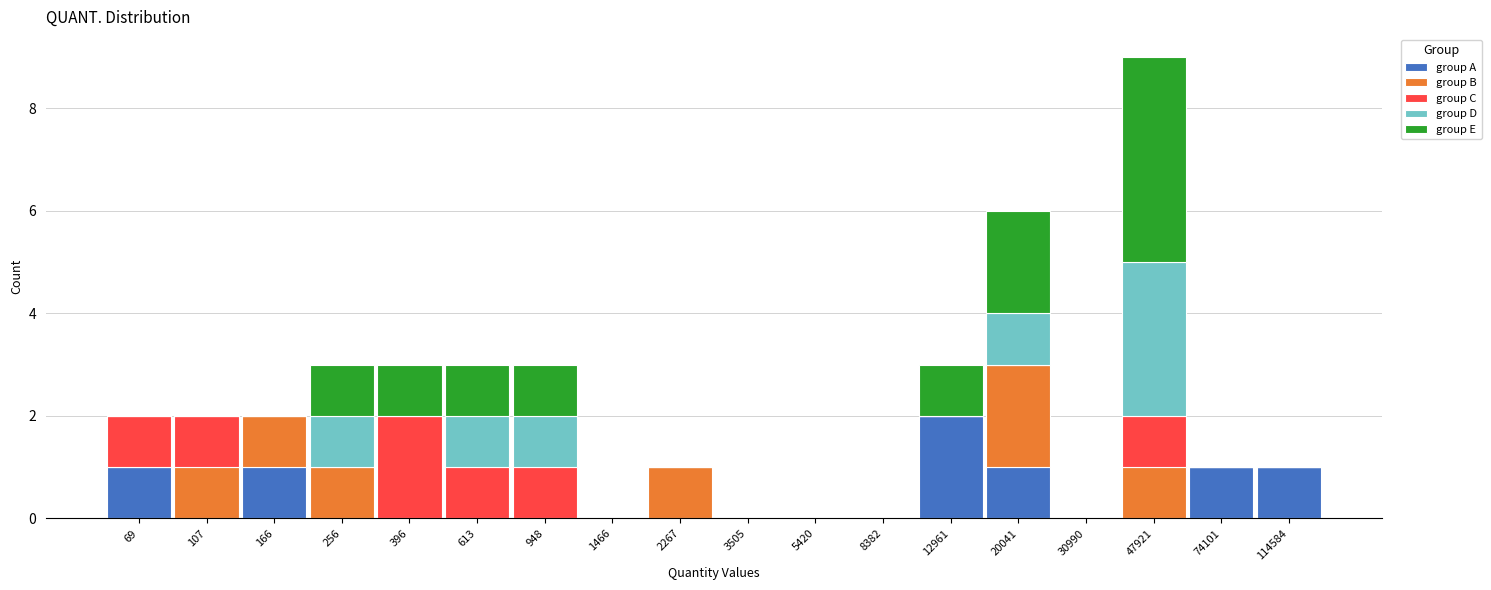

At which category is the sum across all series the highest?

47921